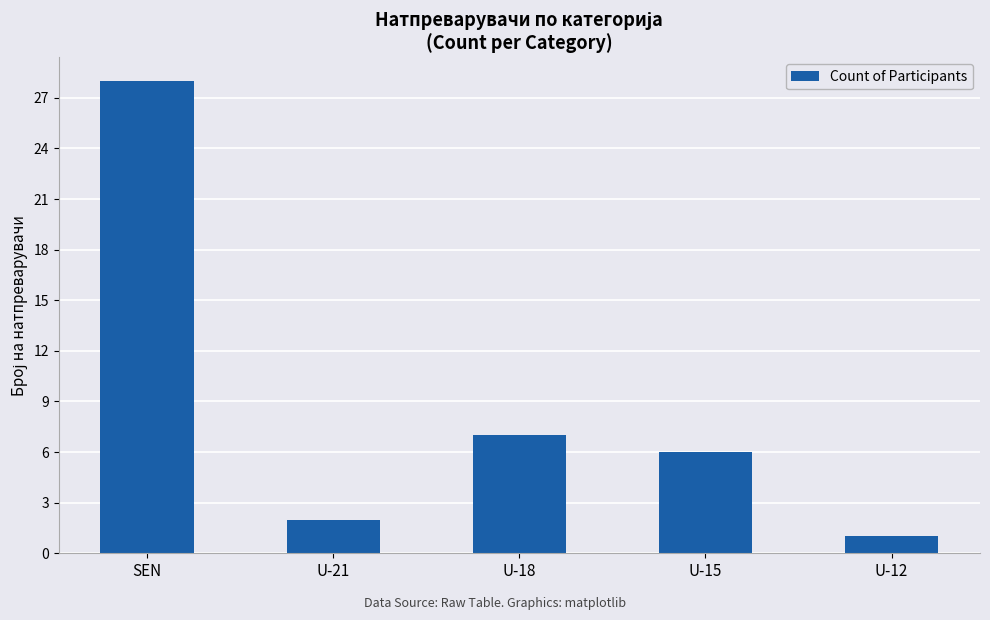

The chart shows a value of 2 at U-12. True or false?

False